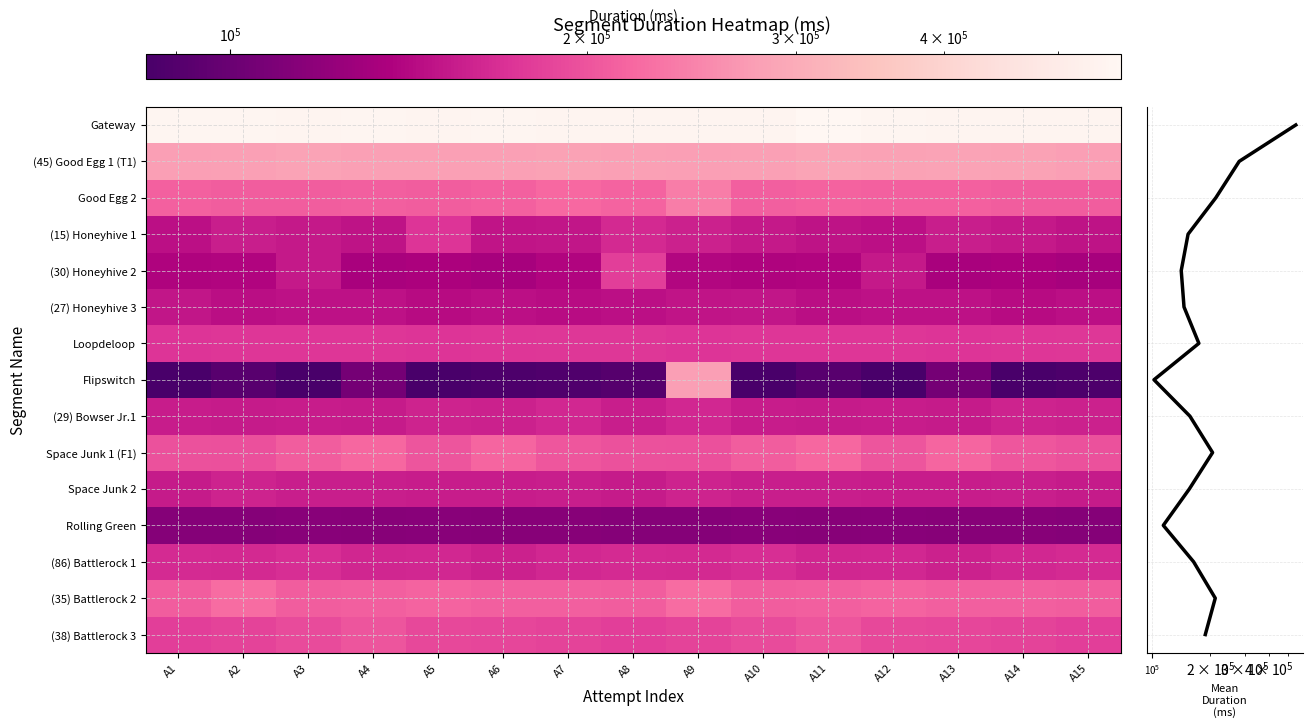

The Good Egg 2 series shows 302366 at A1. True or false?

False